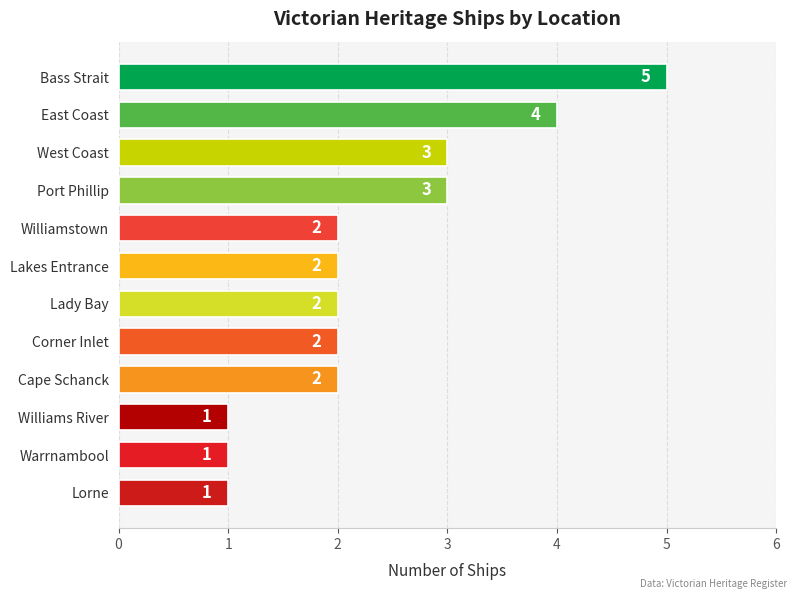

Which has a higher value, Warrnambool or Lakes Entrance?

Lakes Entrance